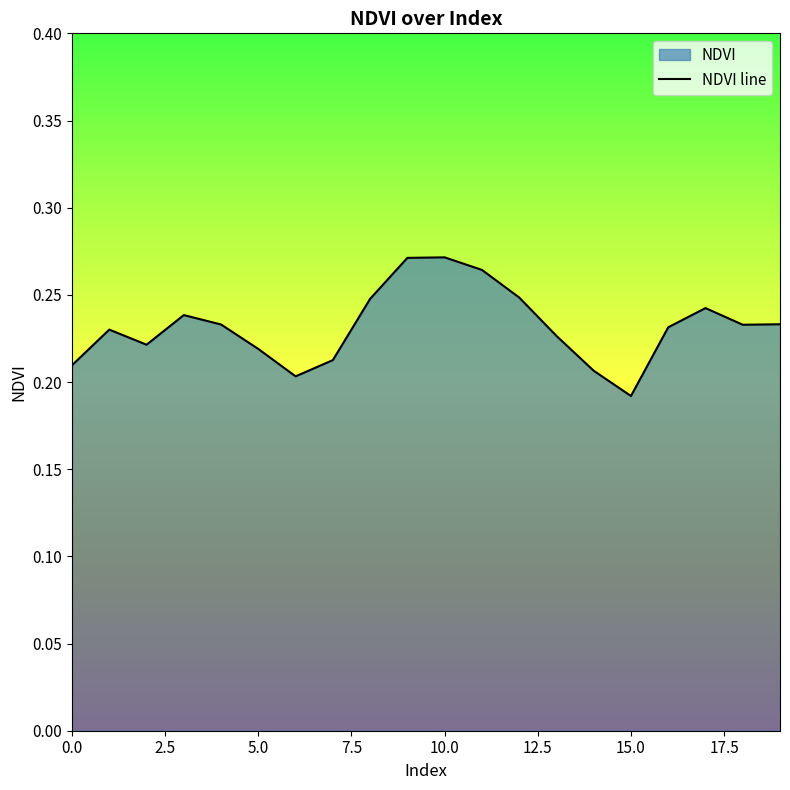

What is the greatest value displayed?

0.3